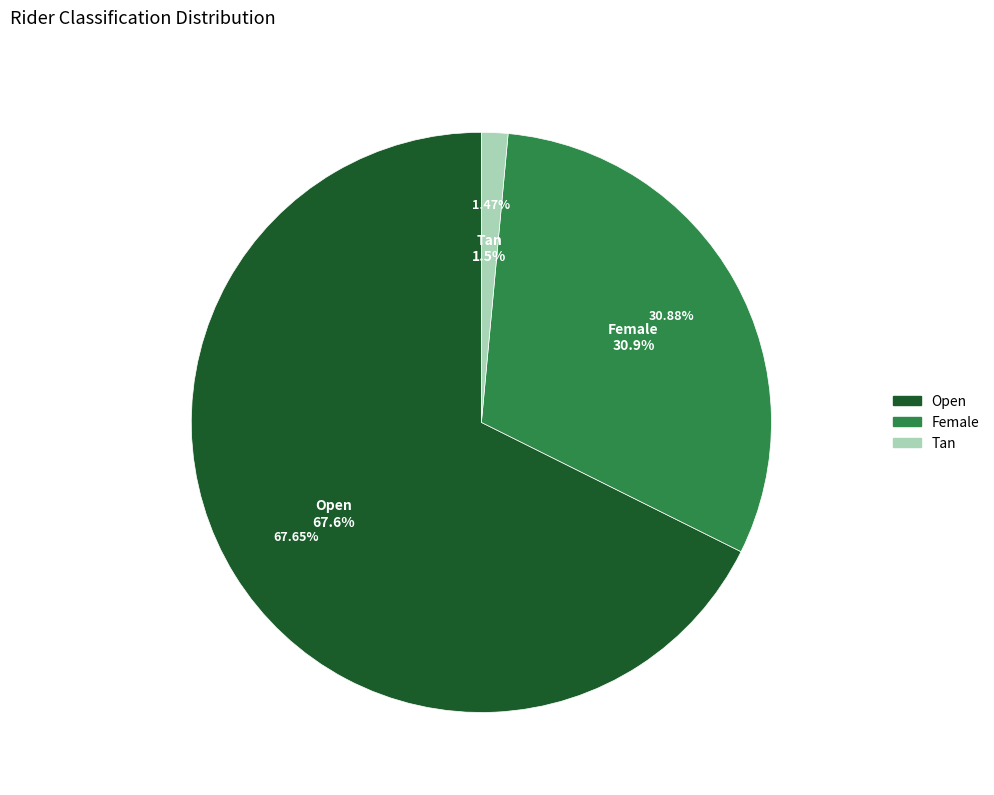

Does Open represent more than half of the total?

Yes